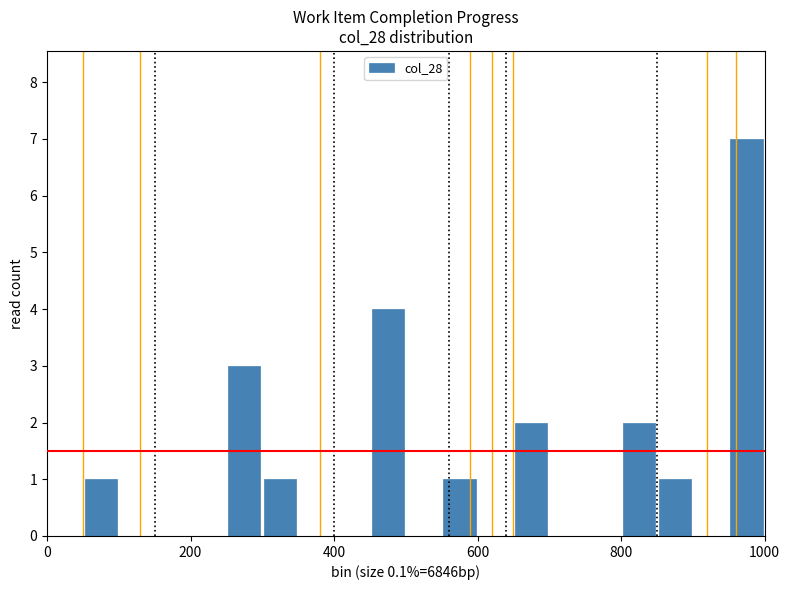

Read against the x-axis, roughly where is the centre of the tallest bar?

980